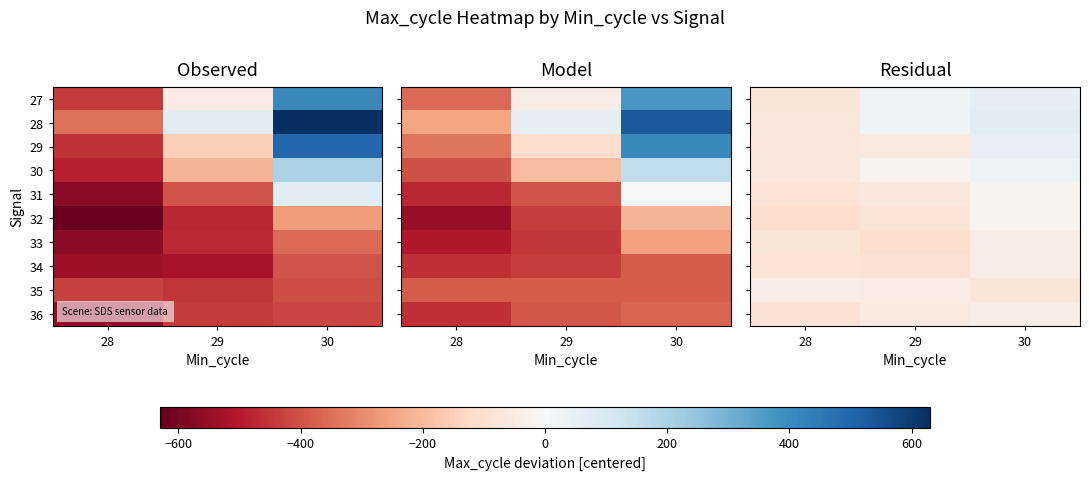

Which category has the highest value in the 33 series?

30